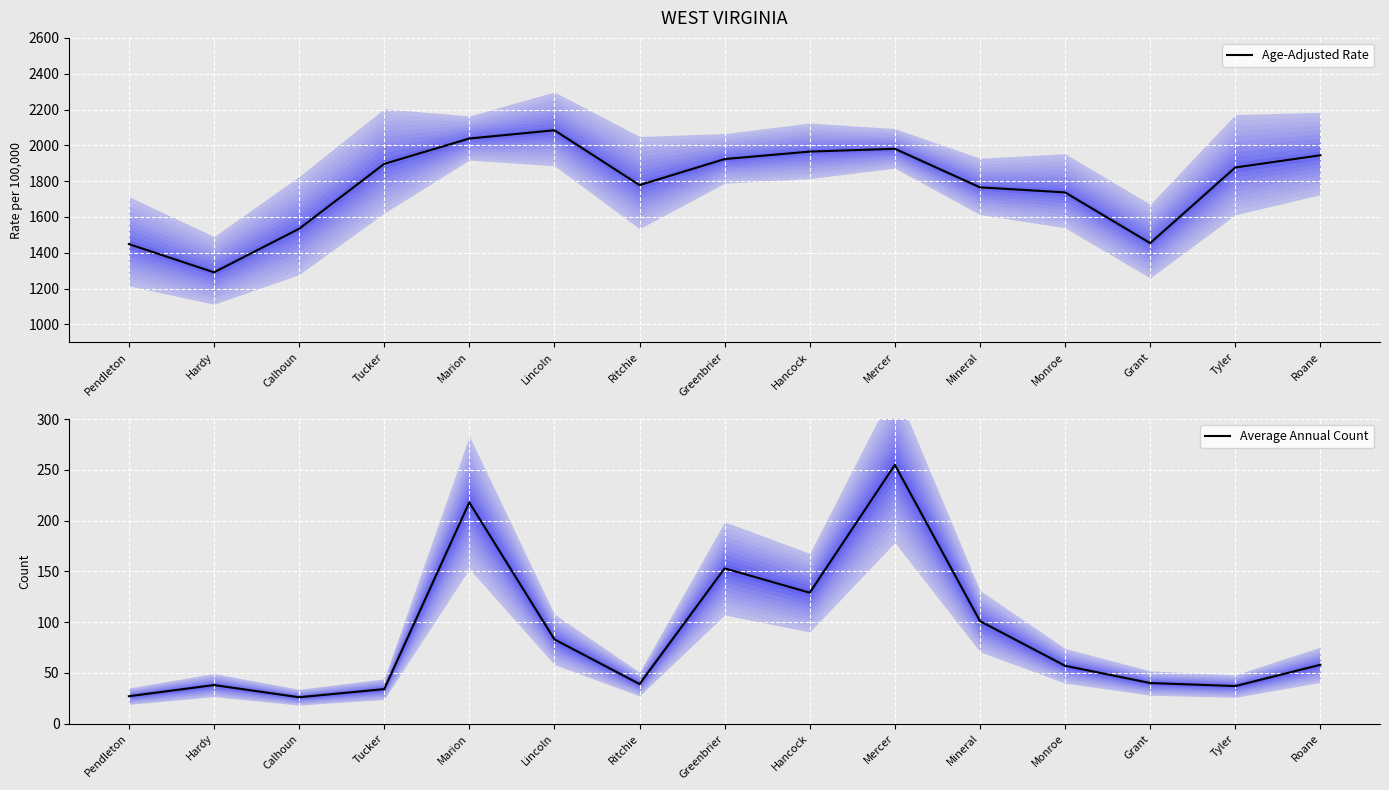

What is the sum of all Average Annual Count values?

1295